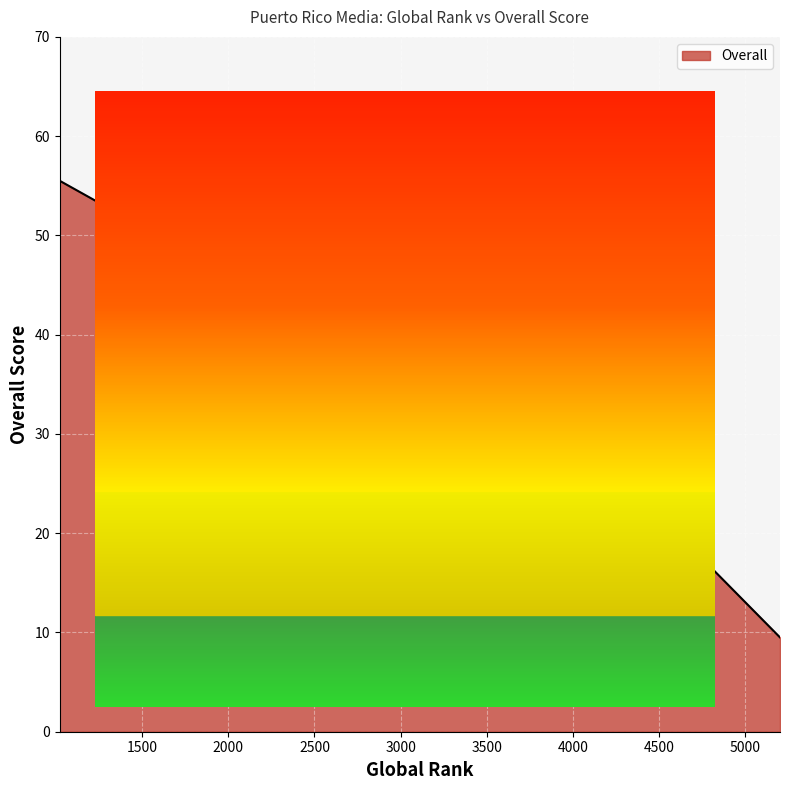

What is the minimum value shown in the chart?

9.5